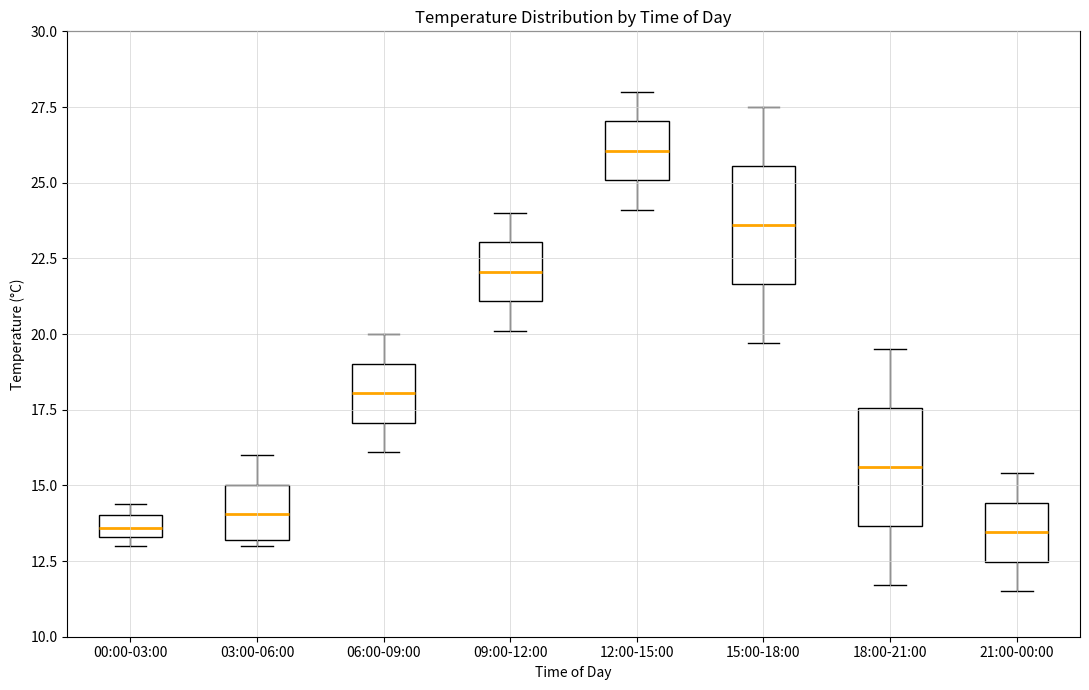

Where does the median line of the box for 06:00-09:00 sit on the y-axis? The values are not printed on the chart, so give them approximately, as read against the axis.

18.0